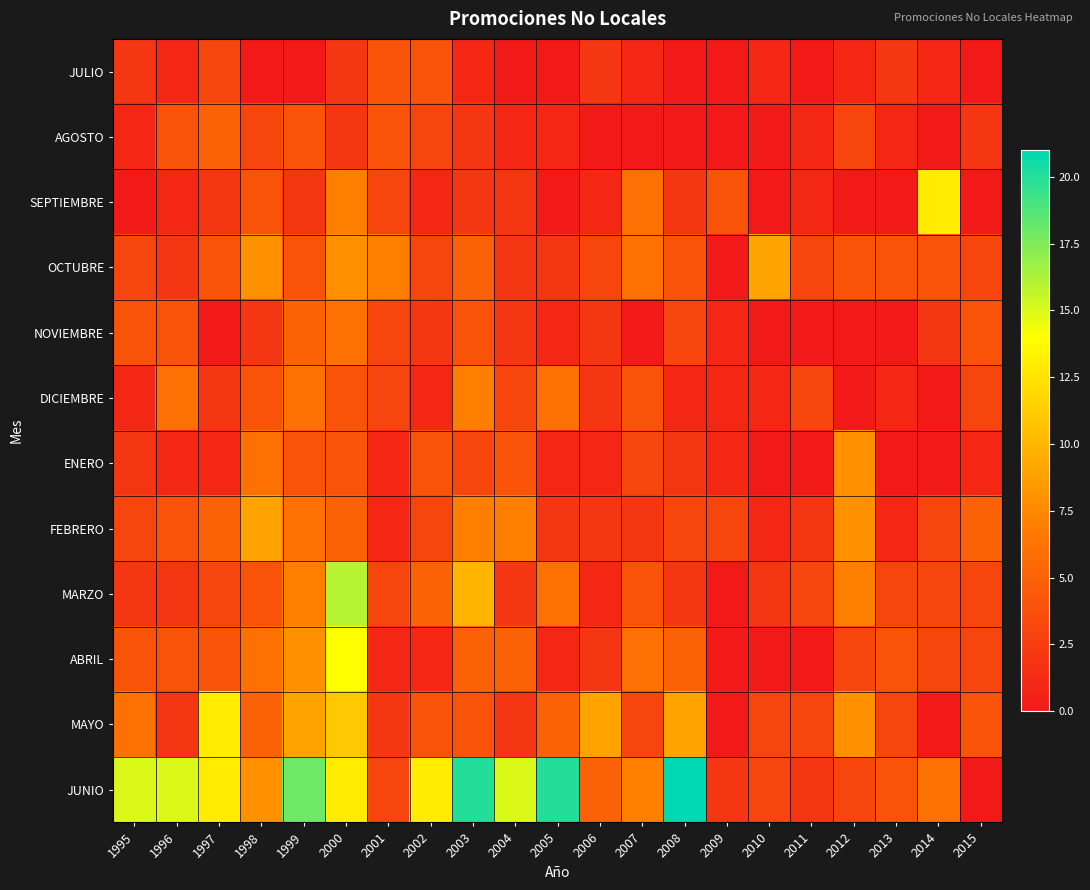

What is the greatest value displayed?

21